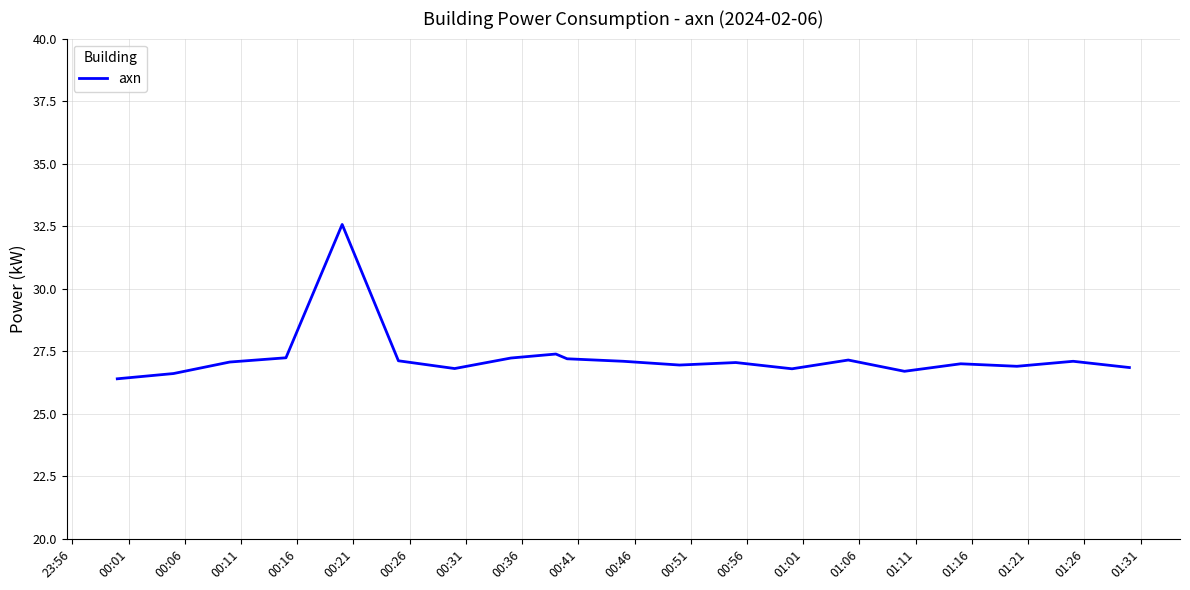

What is the minimum value shown in the chart?

26.4